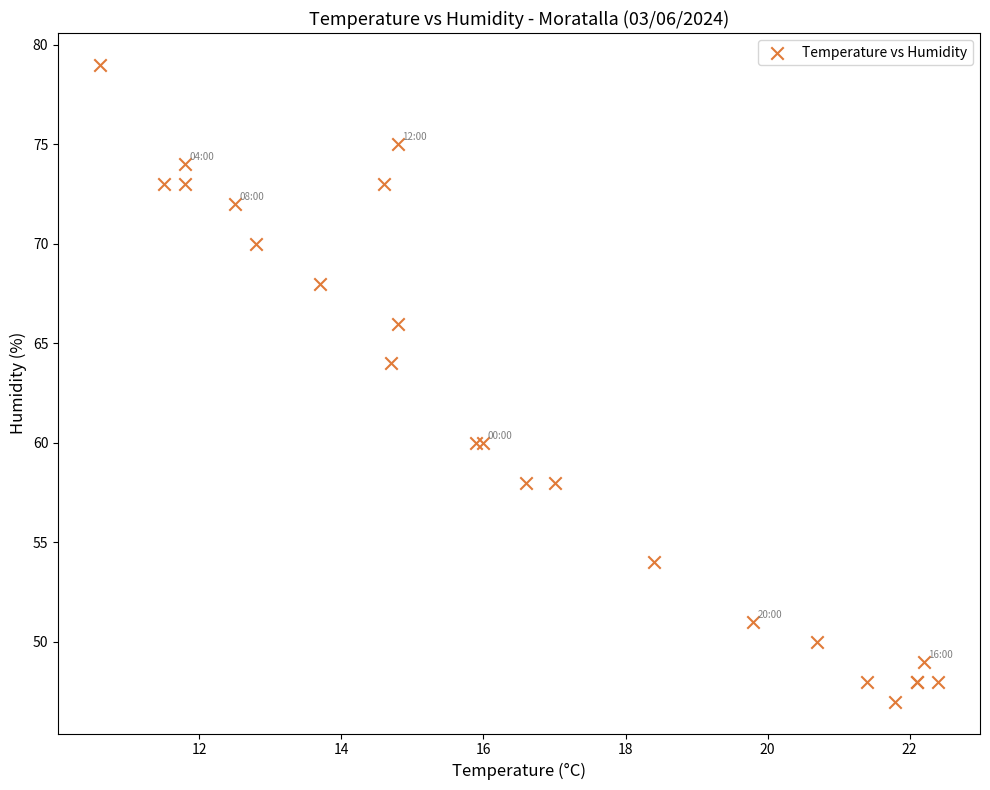

What Y value in the scatter plot is closest to 63?

64